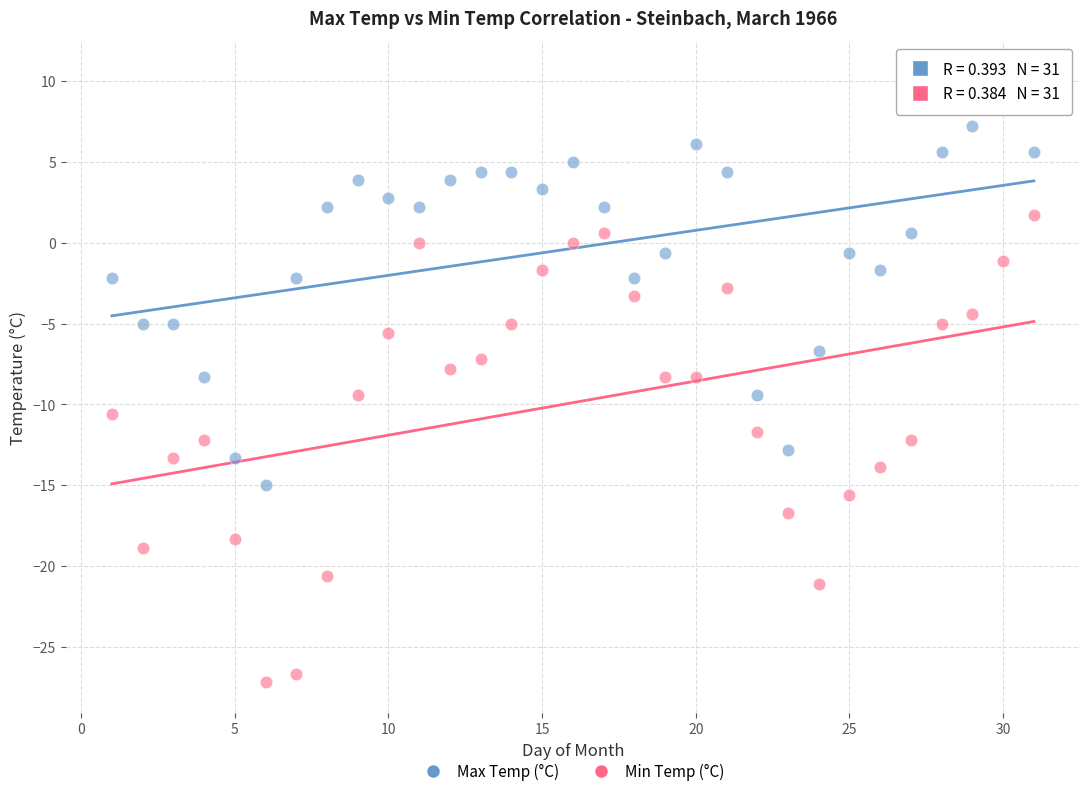

Which series reaches the maximum Y coordinate?

Max Temp (°C)